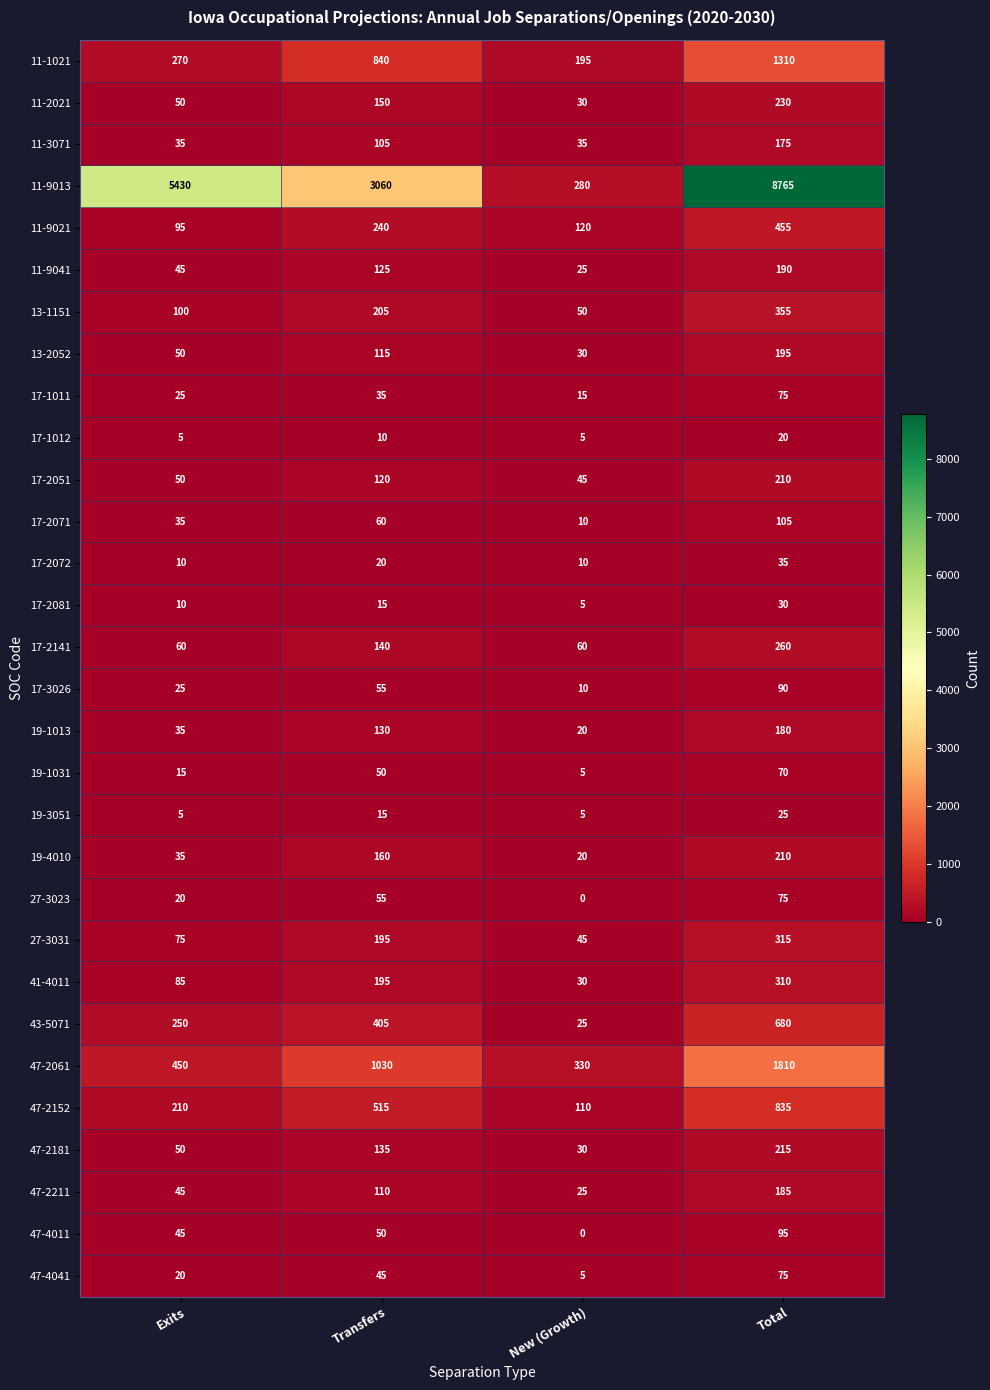

Which series has the largest range (max minus min)?

11-9013